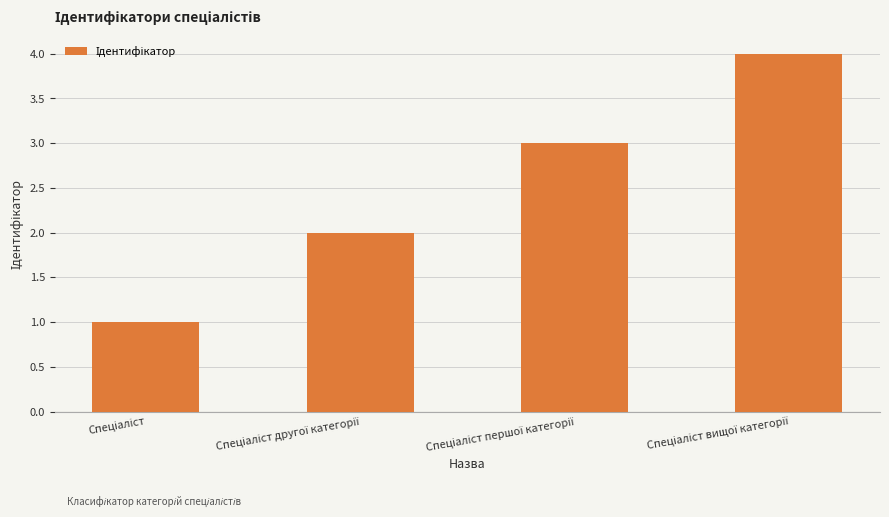

What is the sum of all values?

10